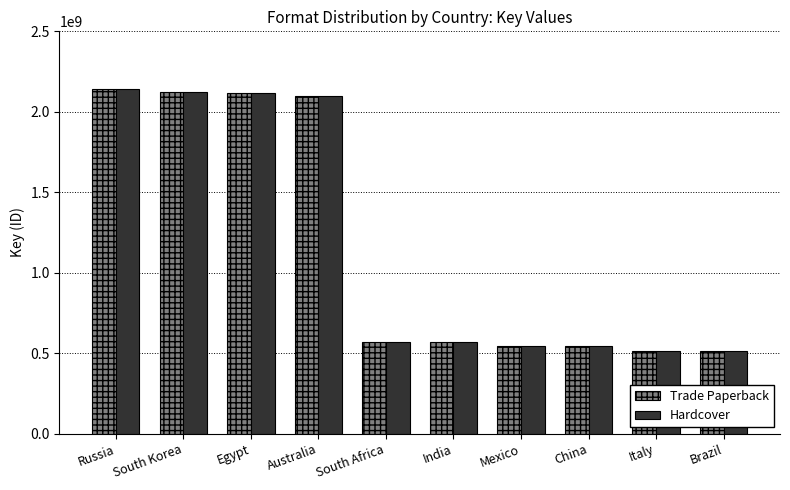

The Hardcover series shows 393070836 at India. True or false?

False